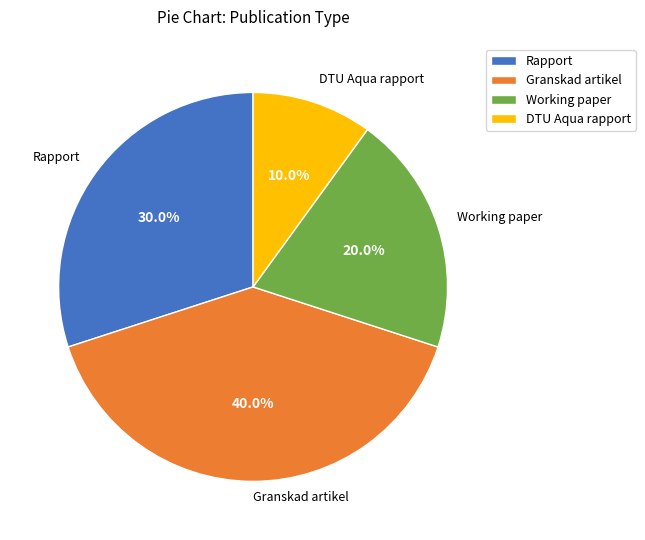

How many segments does this pie chart have?

4